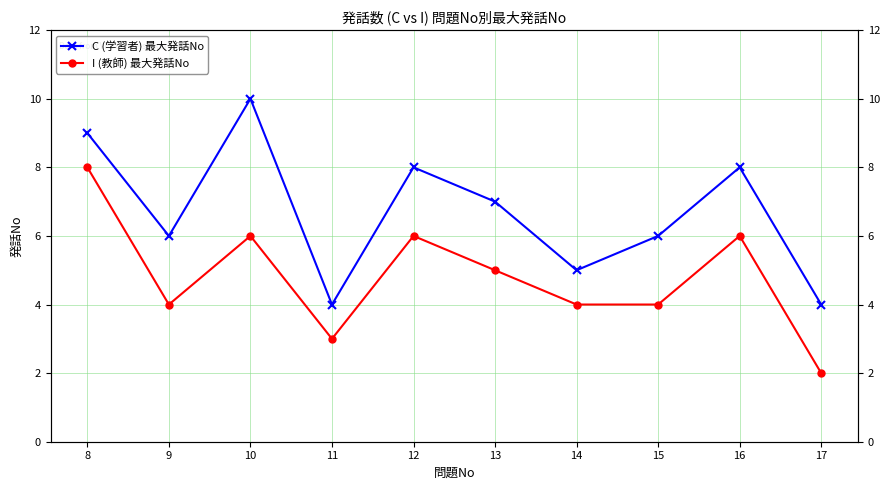

Where is the first local minimum for C (学習者) 最大発話No?

9